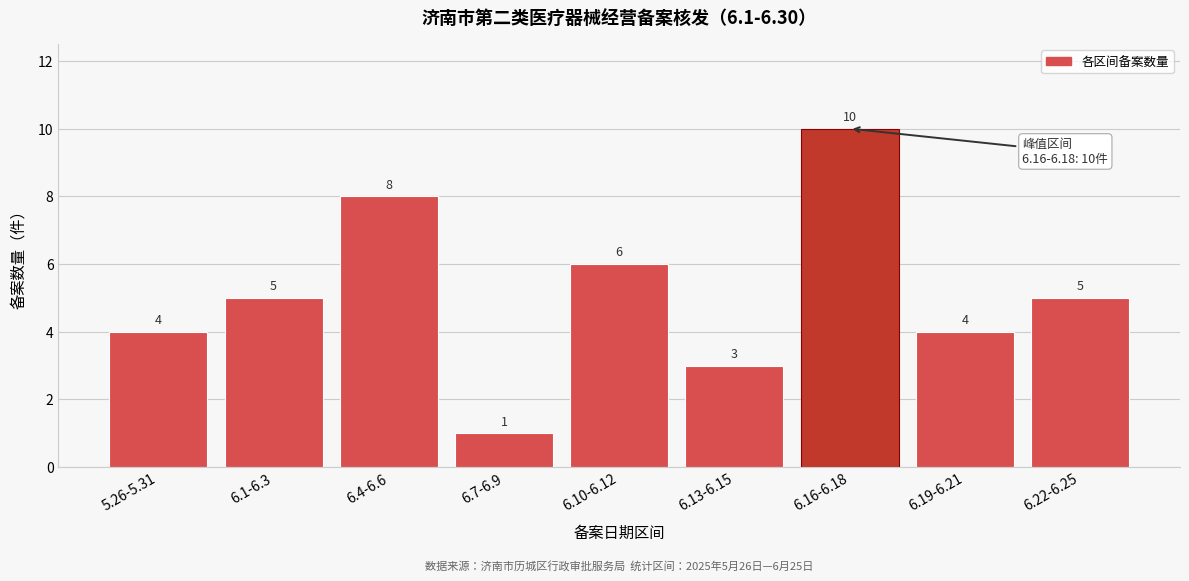

Reading left to right, what are all the values shown in this chart?

5.26-5.31=4	6.1-6.3=5	6.4-6.6=8	6.7-6.9=1	6.10-6.12=6	6.13-6.15=3	6.16-6.18=10	6.19-6.21=4	6.22-6.25=5